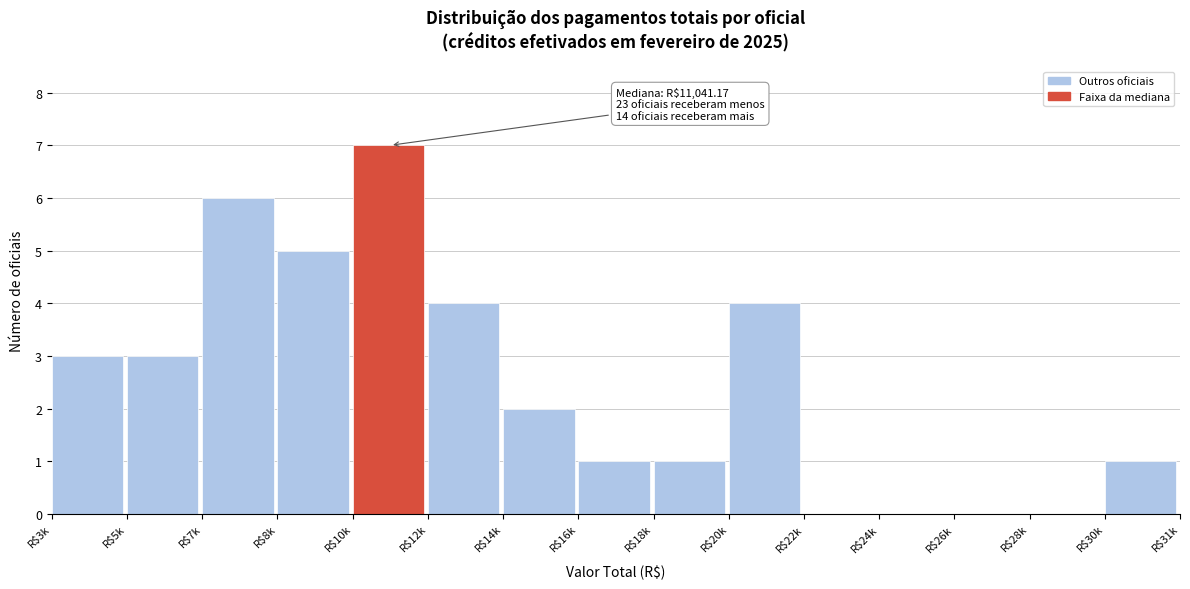

The value at R$8k is 5. True or false?

True